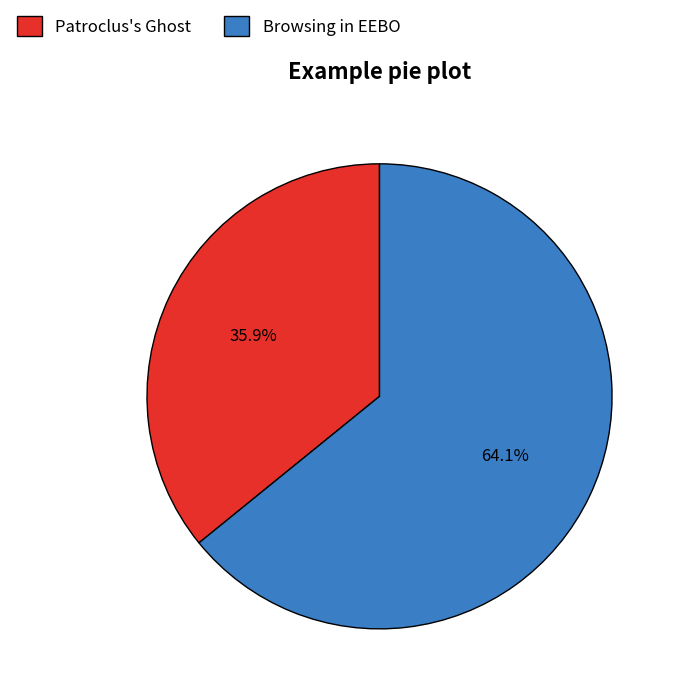

Rank the categories by value from lowest to highest.

Patroclus's Ghost, Browsing in EEBO